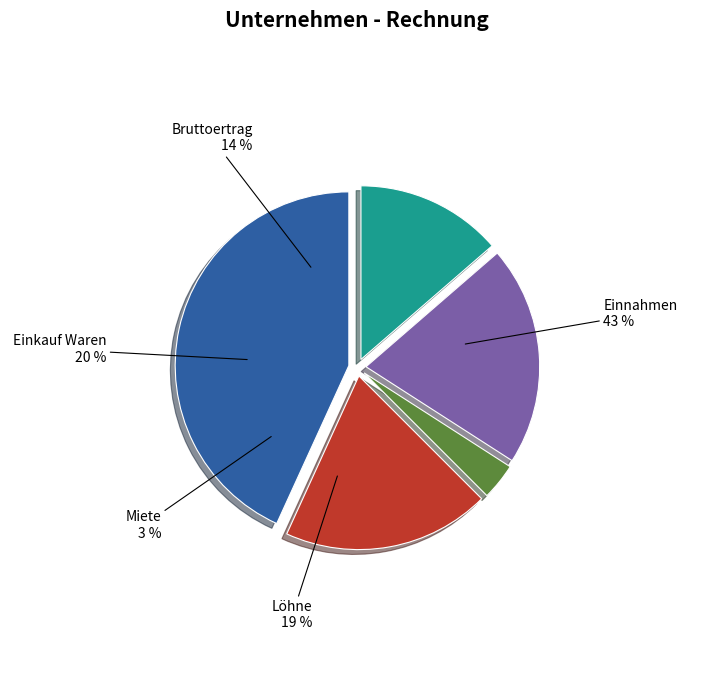

Which slice is the smallest?

Miete